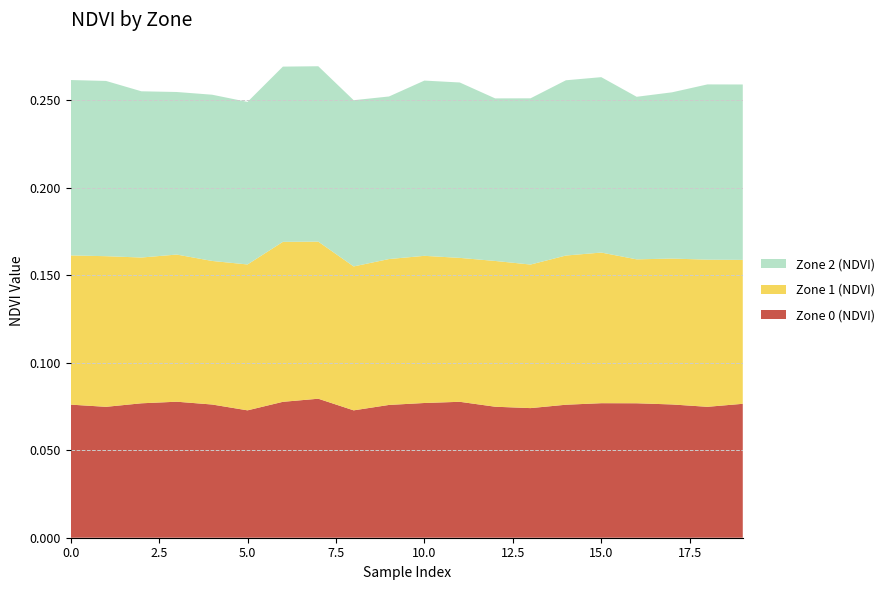

Reading left to right, transcribe all the data shown in this chart.

Zone 0 (NDVI): 0=0.1	1=0.1	2=0.1	3=0.1	4=0.1	5=0.1	6=0.1	7=0.1	8=0.1	9=0.1	10=0.1	11=0.1	12=0.1	13=0.1	14=0.1	15=0.1	16=0.1	17=0.1	18=0.1	19=0.1
Zone 1 (NDVI): 0=0.1	1=0.1	2=0.1	3=0.1	4=0.1	5=0.1	6=0.1	7=0.1	8=0.1	9=0.1	10=0.1	11=0.1	12=0.1	13=0.1	14=0.1	15=0.1	16=0.1	17=0.1	18=0.1	19=0.1
Zone 2 (NDVI): 0=0.1	1=0.1	2=0.1	3=0.1	4=0.1	5=0.1	6=0.1	7=0.1	8=0.1	9=0.1	10=0.1	11=0.1	12=0.1	13=0.1	14=0.1	15=0.1	16=0.1	17=0.1	18=0.1	19=0.1